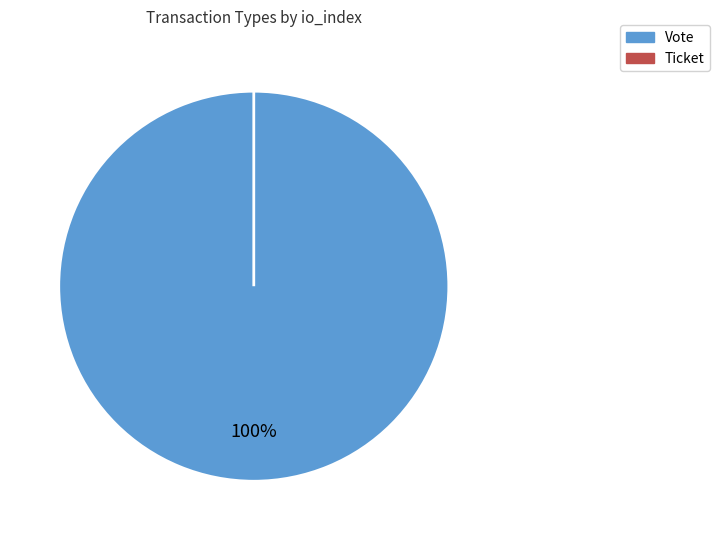

Does any single category account for the majority?

Yes